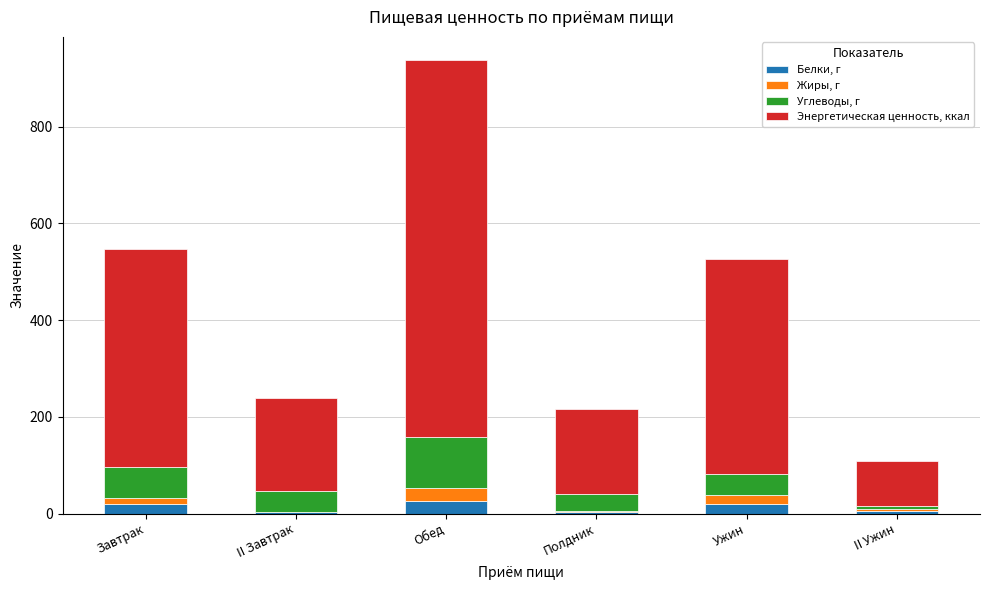

What is the sum of the Белки, г values at II Ужин and II Завтрак?

8.0